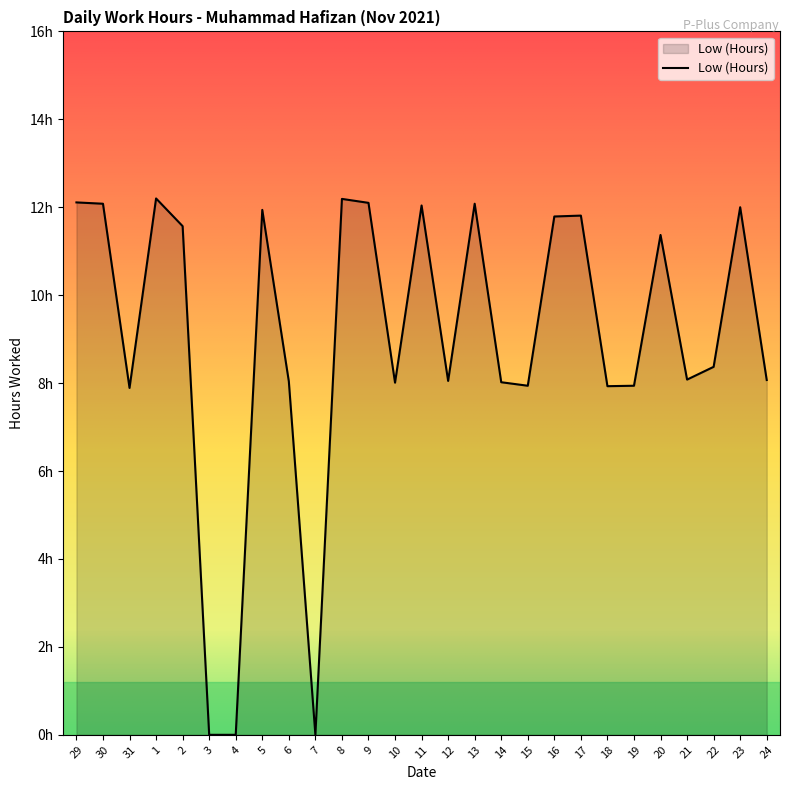

What position from the left is 5?

8